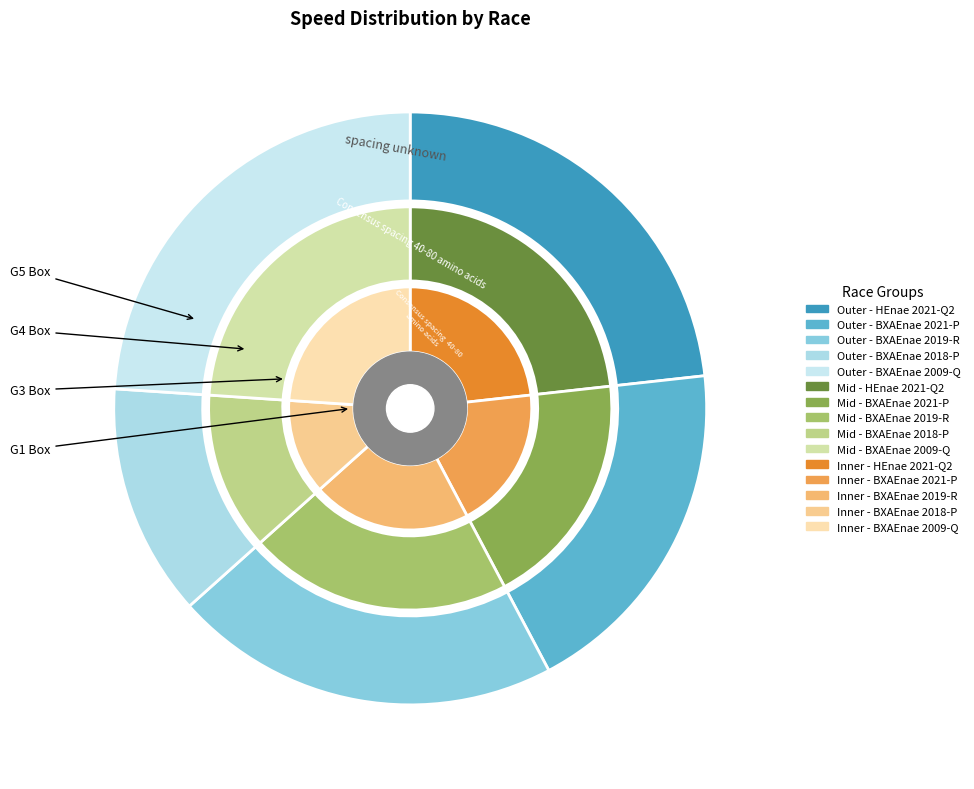

Does 165 account for over 50% of the chart?

No